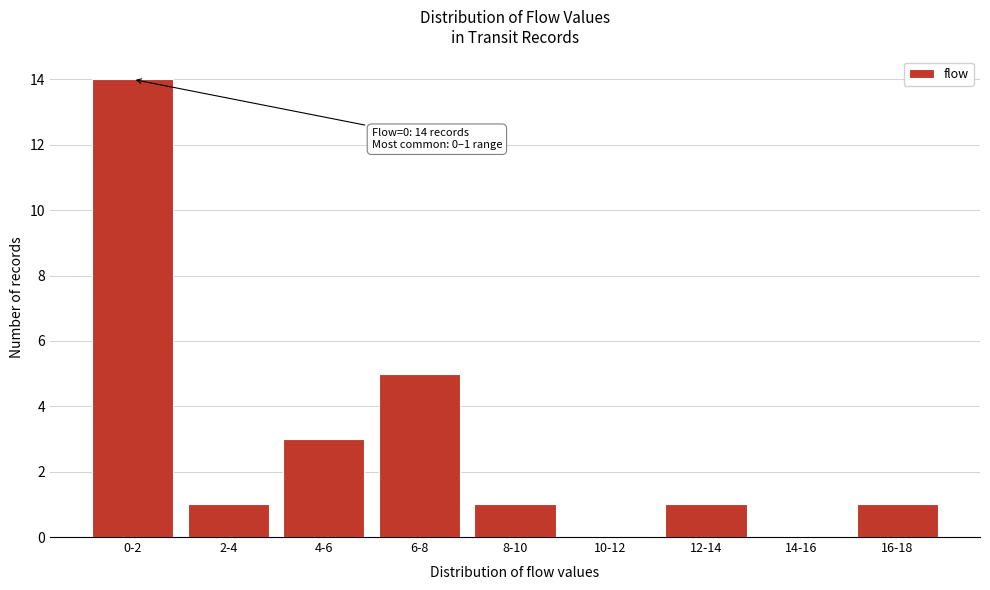

Reading left to right, list all the values displayed in this chart.

0-2=14	2-4=1	4-6=3	6-8=5	8-10=1	10-12=0	12-14=1	14-16=0	16-18=1